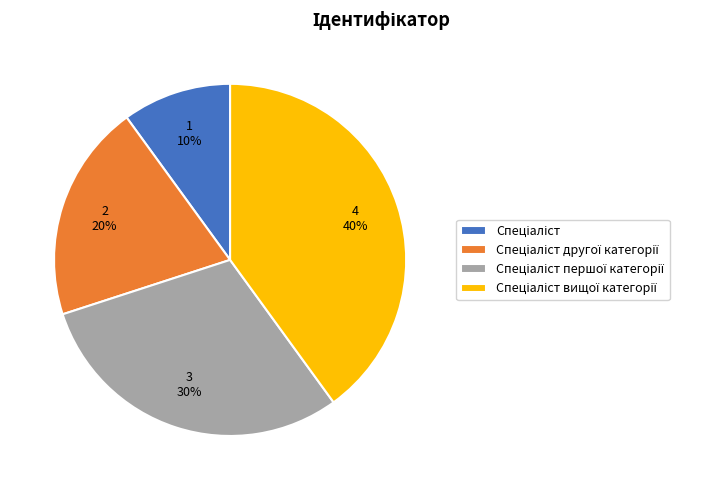

Is there a majority slice in this chart?

No